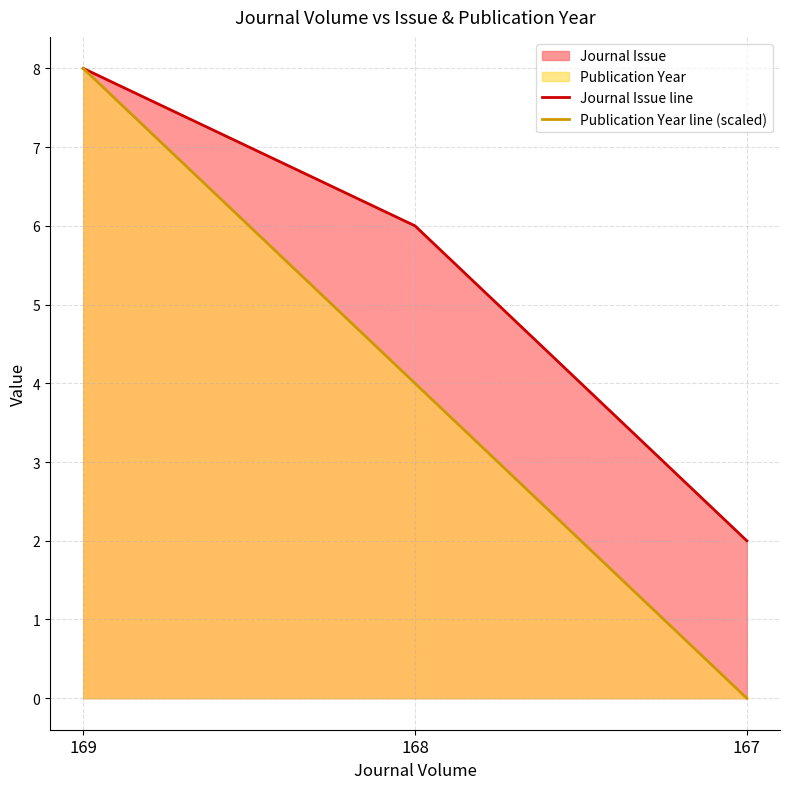

What is the difference between the Journal Issue line values at 169 and 168?

2